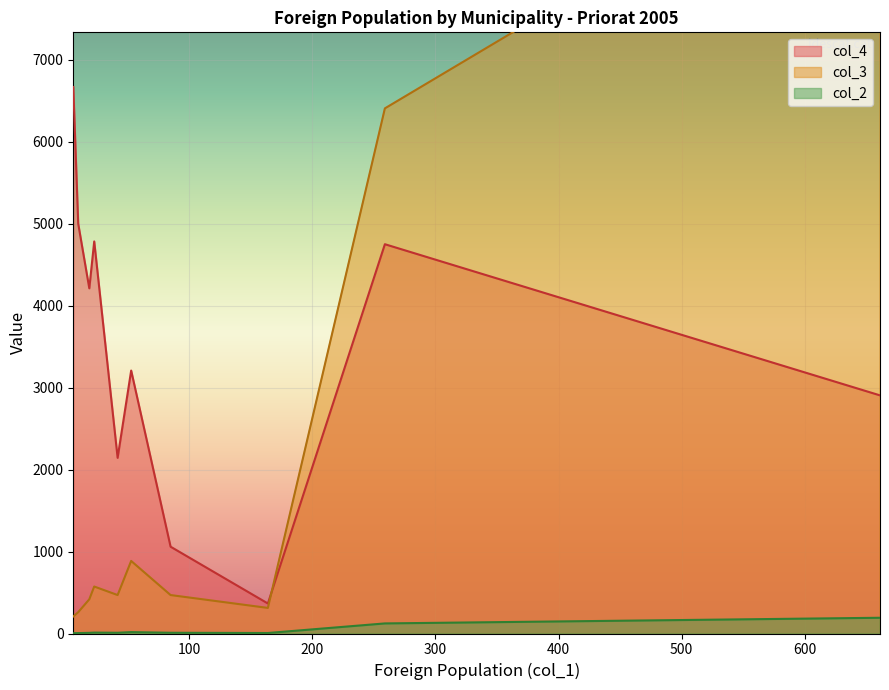

True or false: col_4 and col_2 cross at least once.

False